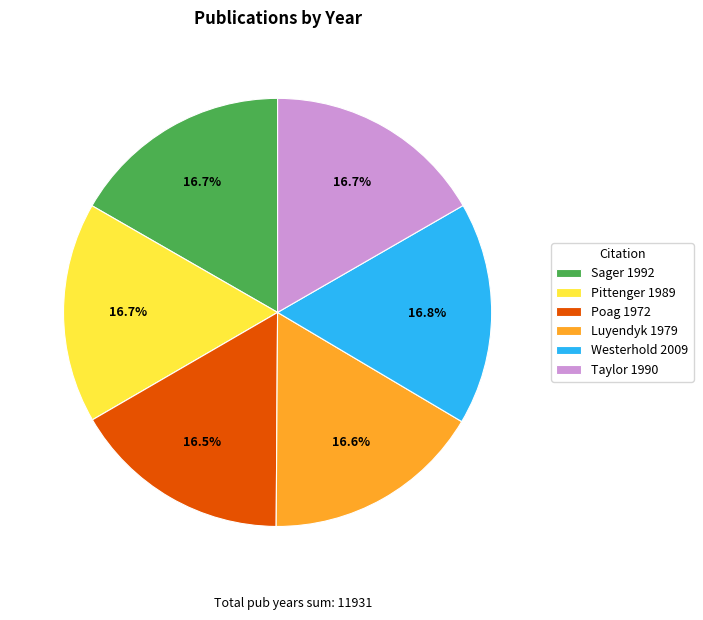

Do Luyendyk 1979 and Poag 1972 together represent more than half of the pie?

No